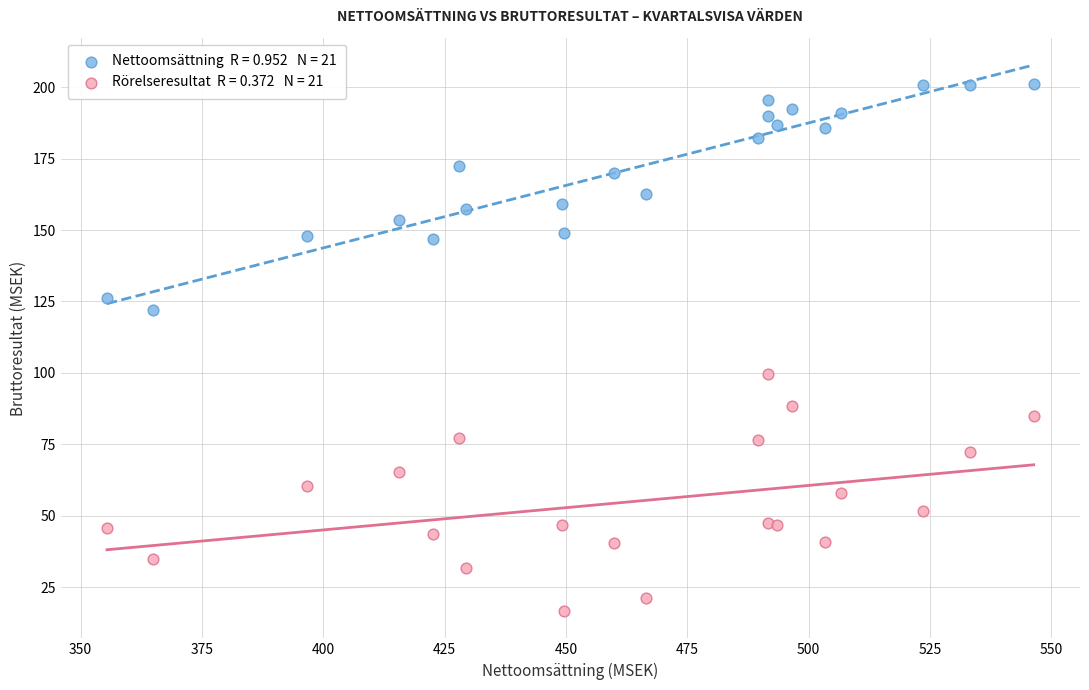

Across all series, what Y value is closest to 108?

99.5